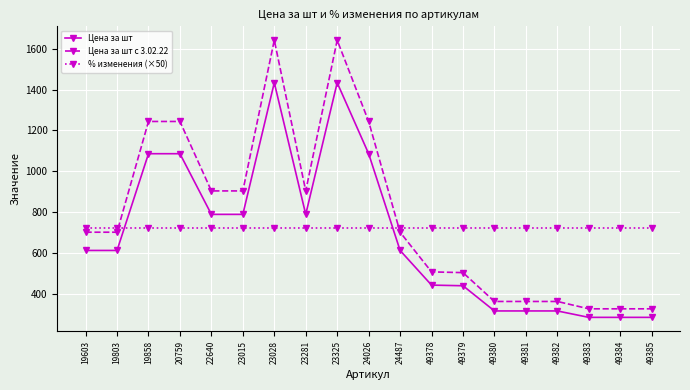

At 22640, list the series in order from smallest to largest.

% изменения (×50), Цена за шт, Цена за шт с 3.02.22